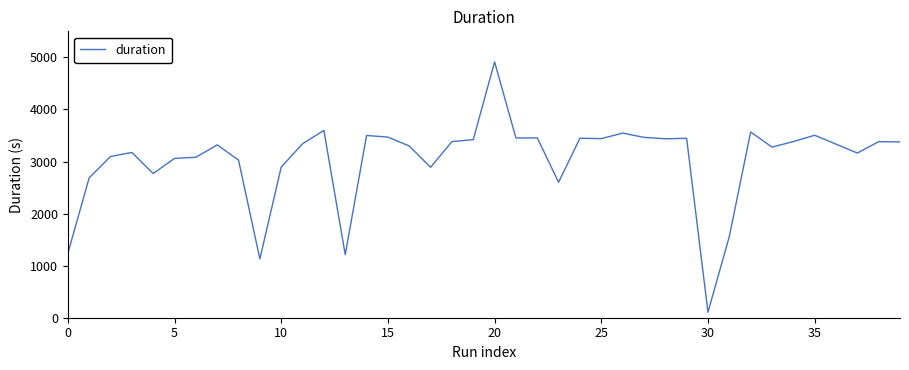

What is the difference between the maximum and minimum values?

4806.9